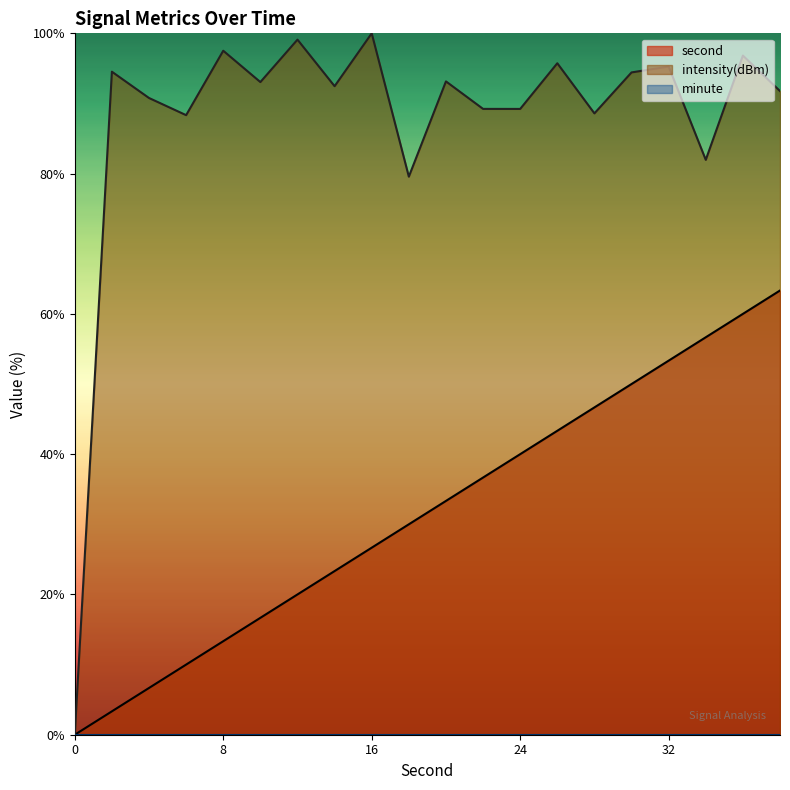

What is the sum of all second values?

633.3